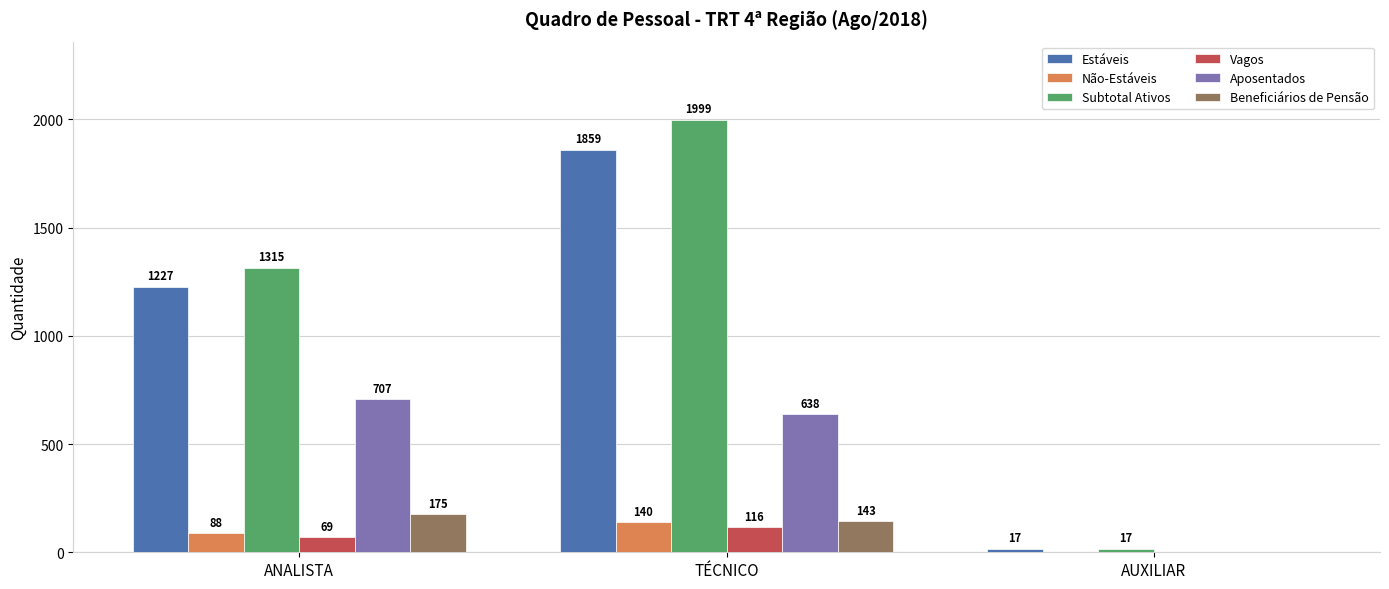

Reading right to left, list all the values displayed in this chart.

Estáveis: AUXILIAR=17	TÉCNICO=1859	ANALISTA=1227
Não-Estáveis: AUXILIAR=0	TÉCNICO=140	ANALISTA=88
Subtotal Ativos: AUXILIAR=17	TÉCNICO=1999	ANALISTA=1315
Vagos: AUXILIAR=0	TÉCNICO=116	ANALISTA=69
Aposentados: AUXILIAR=0	TÉCNICO=638	ANALISTA=707
Beneficiários de Pensão: AUXILIAR=0	TÉCNICO=143	ANALISTA=175